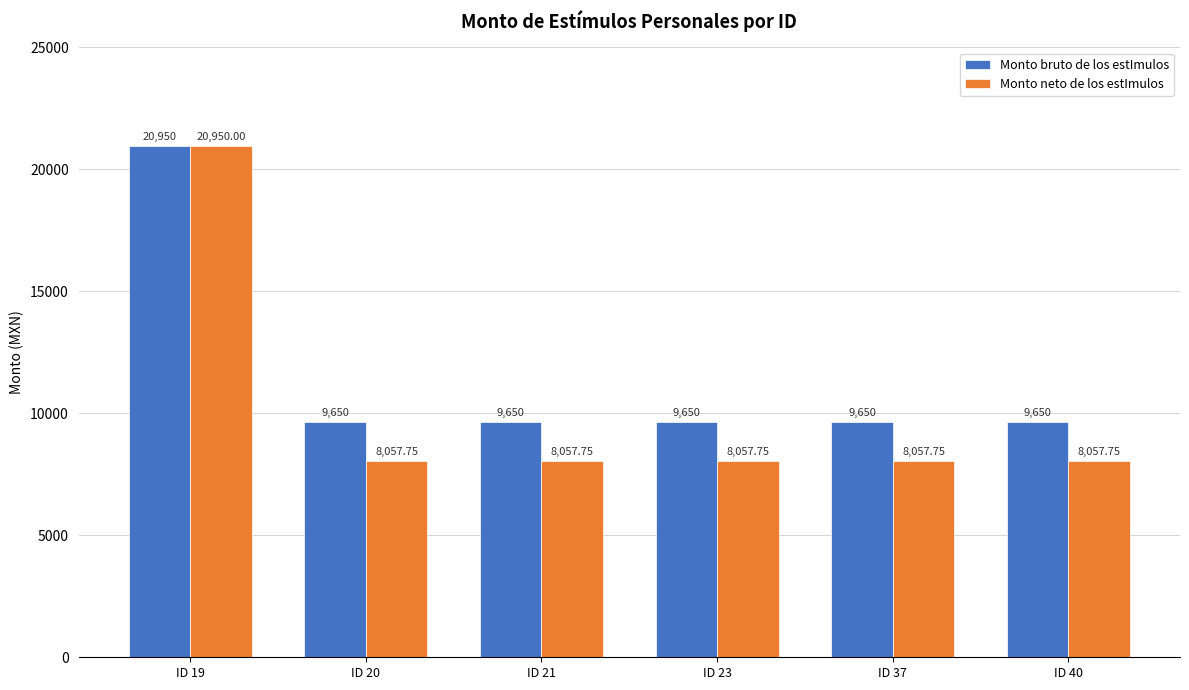

What is the value of the Monto neto de los estImulos bar at the 5th from the left?

8057.8